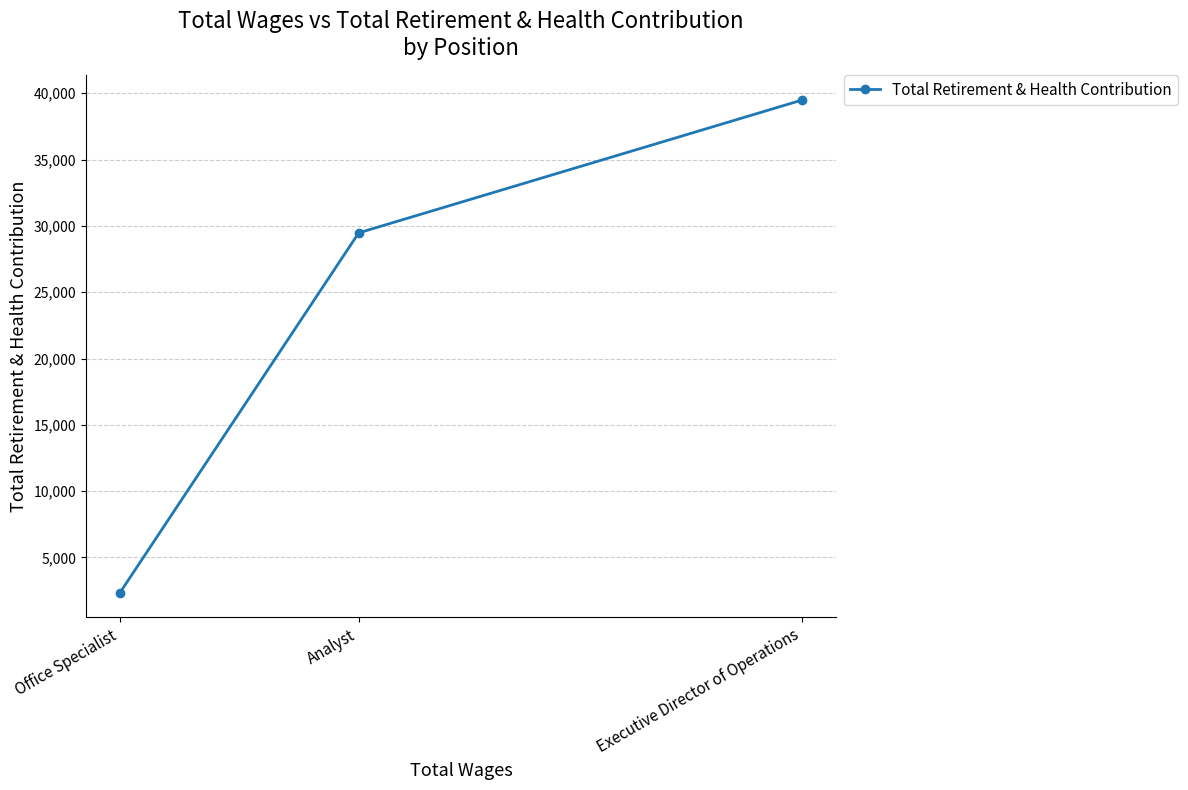

Is it true that the value at Analyst is 29474?

True